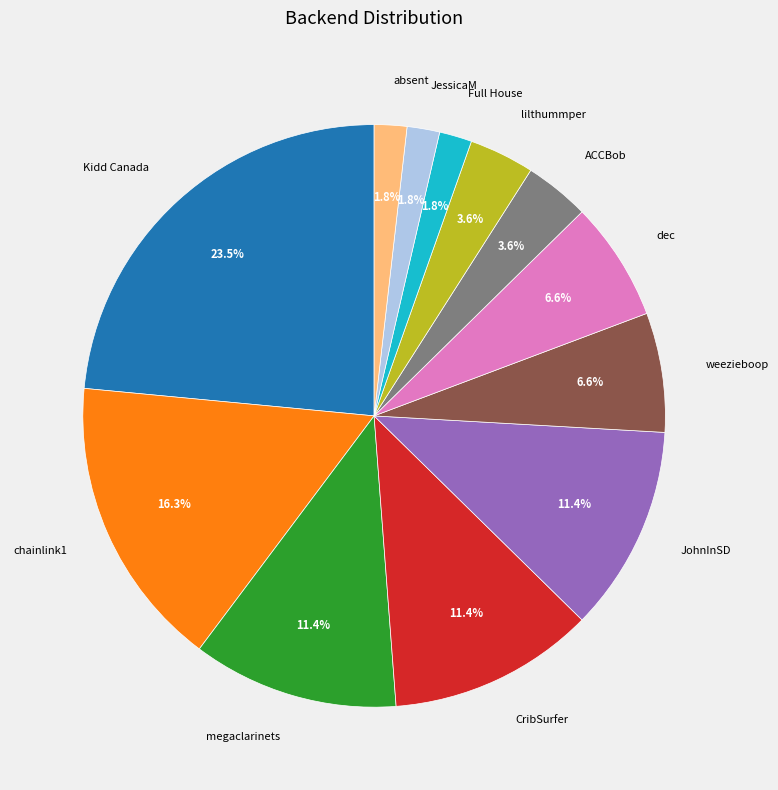

Count the number of slices in the pie.

12